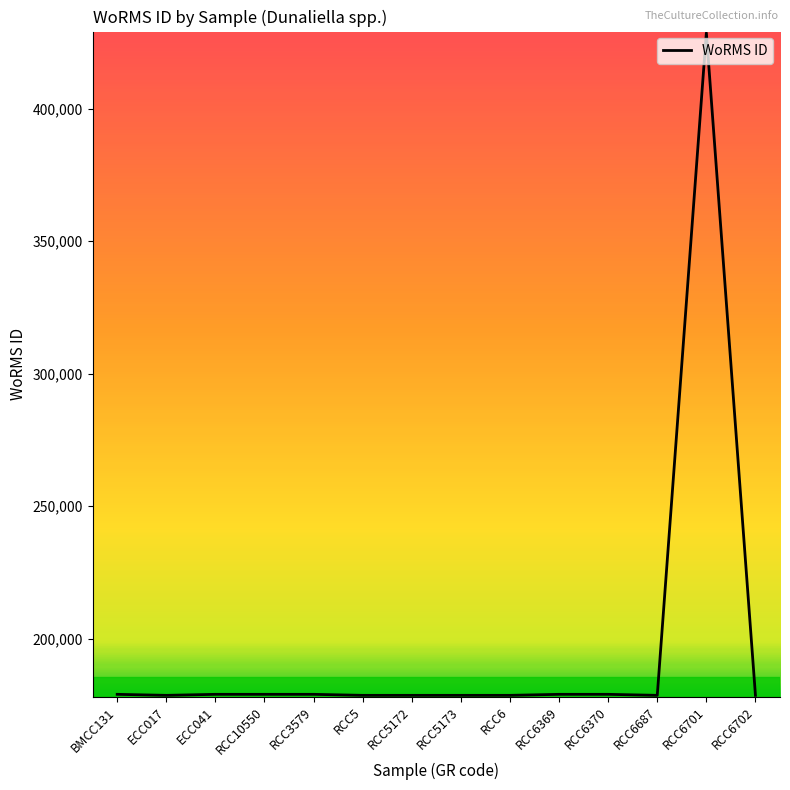

The chart shows a value of 107840 at RCC6. True or false?

False